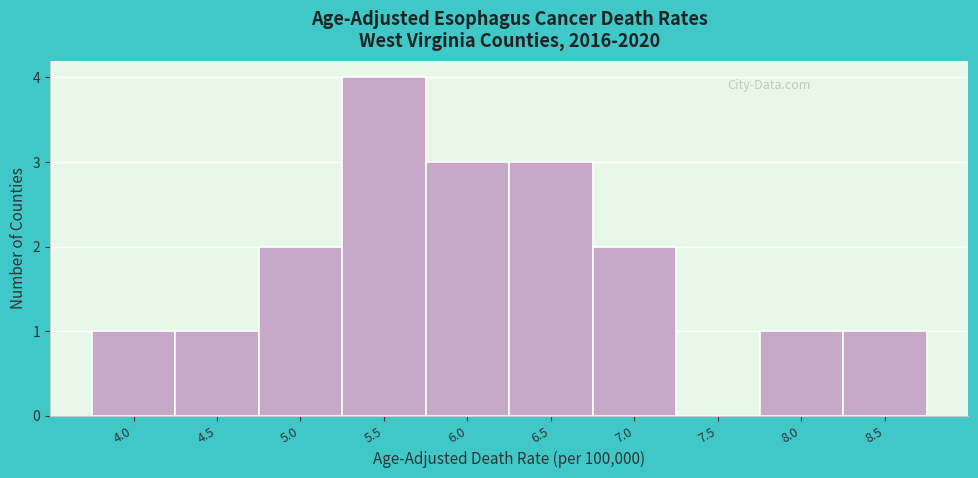

Reading right to left, what are all the values shown in this chart?

8.5=1	8.0=1	7.5=0	7.0=2	6.5=3	6.0=3	5.5=4	5.0=2	4.5=1	4.0=1